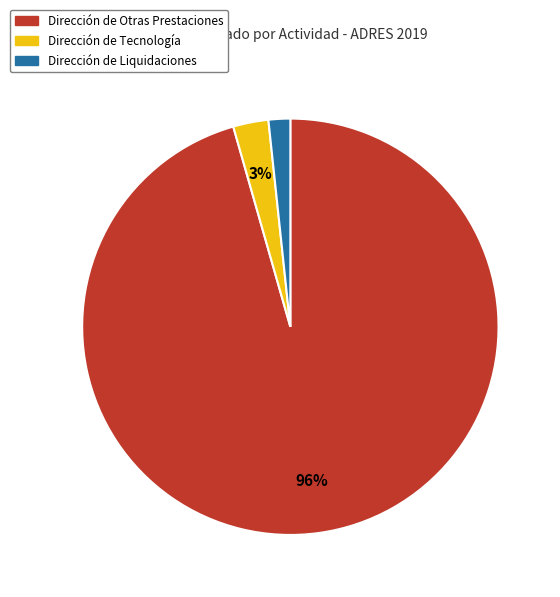

Is there any slice that represents more than half of the pie?

Yes